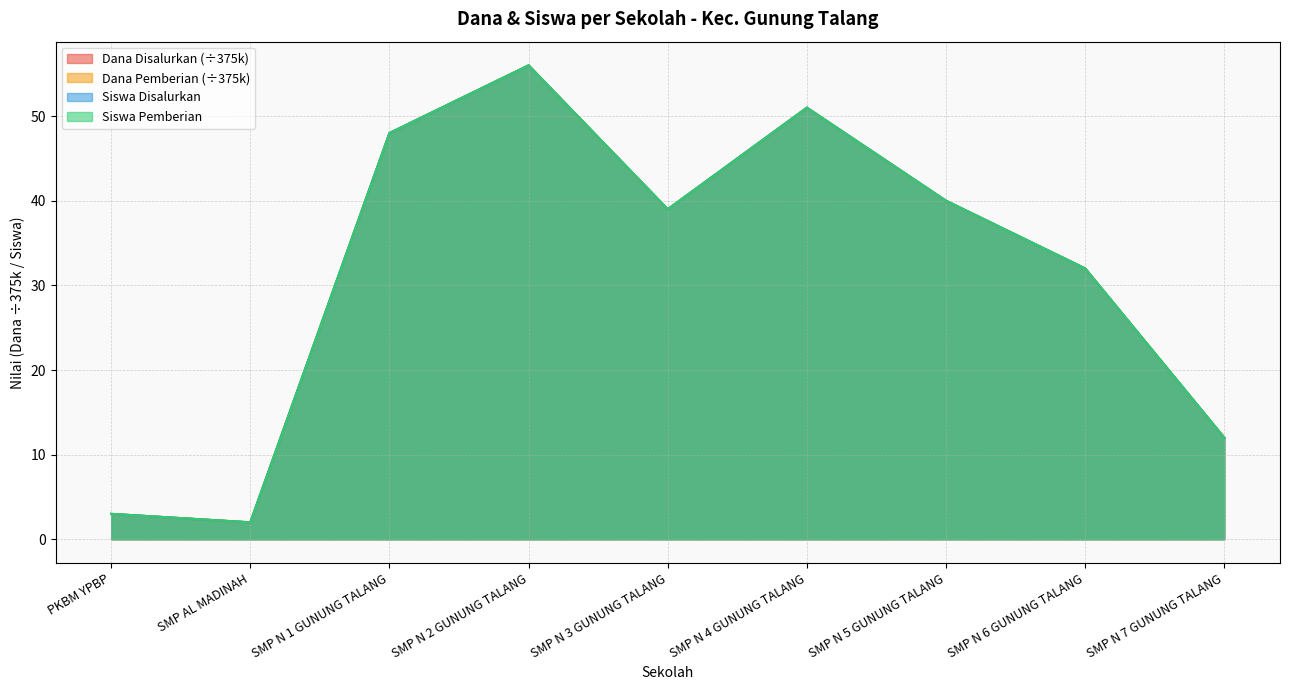

Reading right to left, list all the values displayed in this chart.

Dana Disalurkan: SMP N 7 GUNUNG TALANG=12	SMP N 6 GUNUNG TALANG=32	SMP N 5 GUNUNG TALANG=40	SMP N 4 GUNUNG TALANG=51	SMP N 3 GUNUNG TALANG=39	SMP N 2 GUNUNG TALANG=56	SMP N 1 GUNUNG TALANG=48	SMP AL MADINAH=2	PKBM YPBP=3
Dana Pemberian: SMP N 7 GUNUNG TALANG=12	SMP N 6 GUNUNG TALANG=32	SMP N 5 GUNUNG TALANG=40	SMP N 4 GUNUNG TALANG=51	SMP N 3 GUNUNG TALANG=39	SMP N 2 GUNUNG TALANG=56	SMP N 1 GUNUNG TALANG=48	SMP AL MADINAH=2	PKBM YPBP=3
Siswa Disalurkan: SMP N 7 GUNUNG TALANG=12	SMP N 6 GUNUNG TALANG=32	SMP N 5 GUNUNG TALANG=40	SMP N 4 GUNUNG TALANG=51	SMP N 3 GUNUNG TALANG=39	SMP N 2 GUNUNG TALANG=56	SMP N 1 GUNUNG TALANG=48	SMP AL MADINAH=2	PKBM YPBP=3
Siswa Pemberian: SMP N 7 GUNUNG TALANG=12	SMP N 6 GUNUNG TALANG=32	SMP N 5 GUNUNG TALANG=40	SMP N 4 GUNUNG TALANG=51	SMP N 3 GUNUNG TALANG=39	SMP N 2 GUNUNG TALANG=56	SMP N 1 GUNUNG TALANG=48	SMP AL MADINAH=2	PKBM YPBP=3